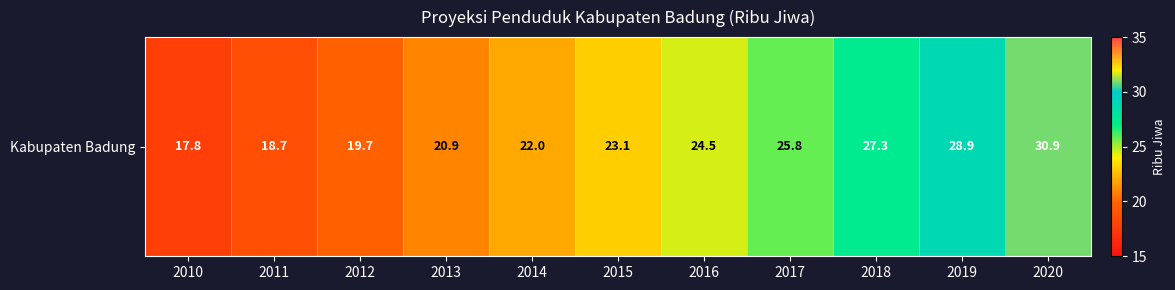

Reading right to left, extract all data points from this chart.

2020=30.9	2019=28.9	2018=27.3	2017=25.8	2016=24.5	2015=23.1	2014=22.0	2013=20.9	2012=19.7	2011=18.7	2010=17.8